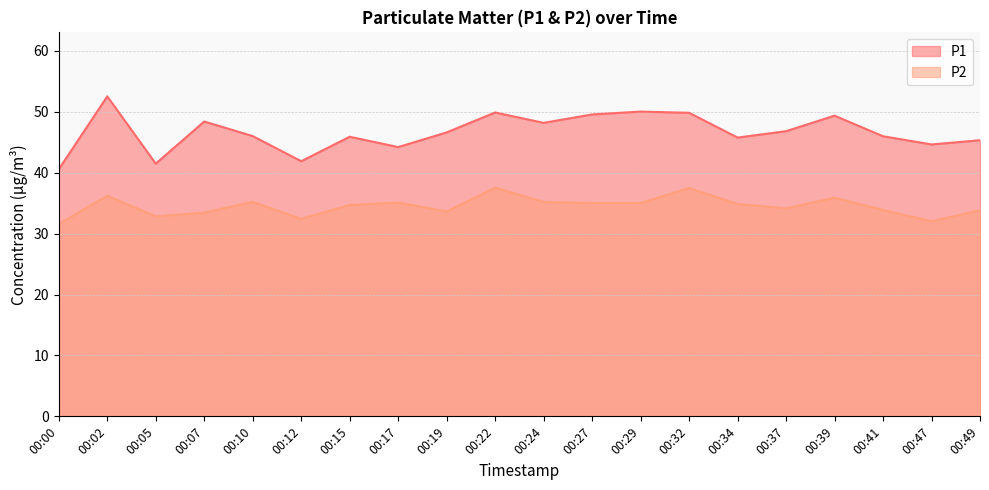

What is the average value of the P1 series?

46.7